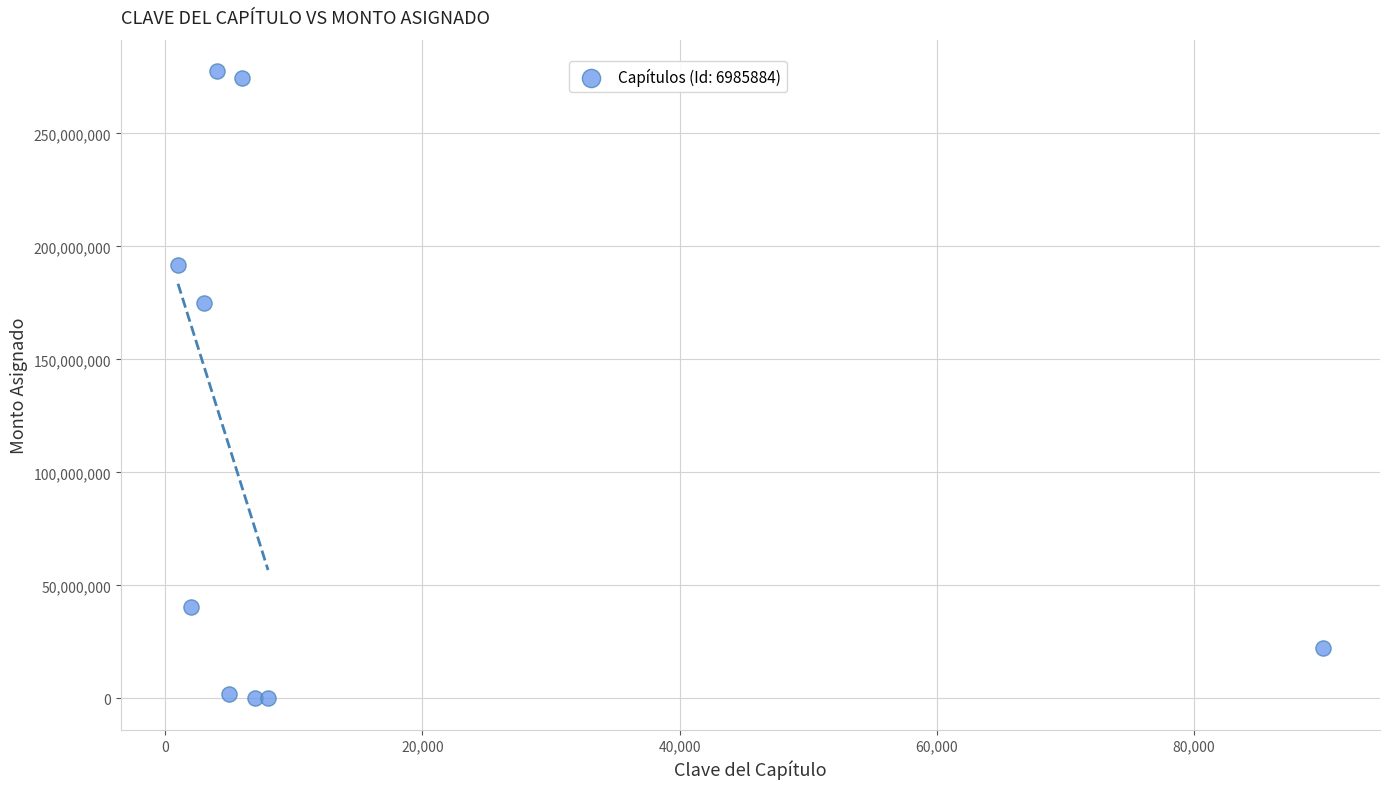

What is the range of X values (max minus min)?

89000